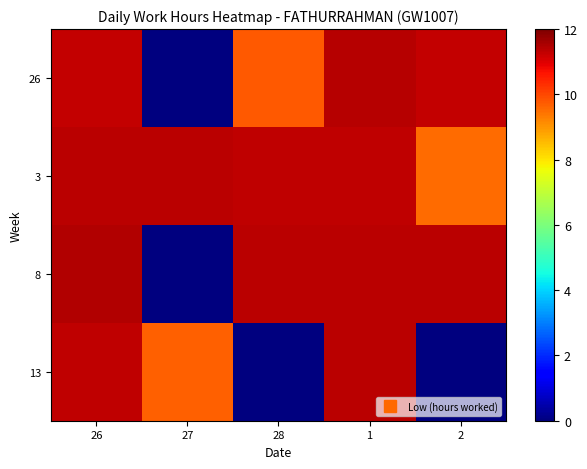

Reading left to right, extract all data points from this chart.

26: 26=11.3	27=0.0	28=9.8	1=11.4	2=11.3
3: 26=11.4	27=11.4	28=11.3	1=11.3	2=9.5
8: 26=11.5	27=0.0	28=11.4	1=11.4	2=11.4
13: 26=11.3	27=9.7	28=0.0	1=11.4	2=0.0